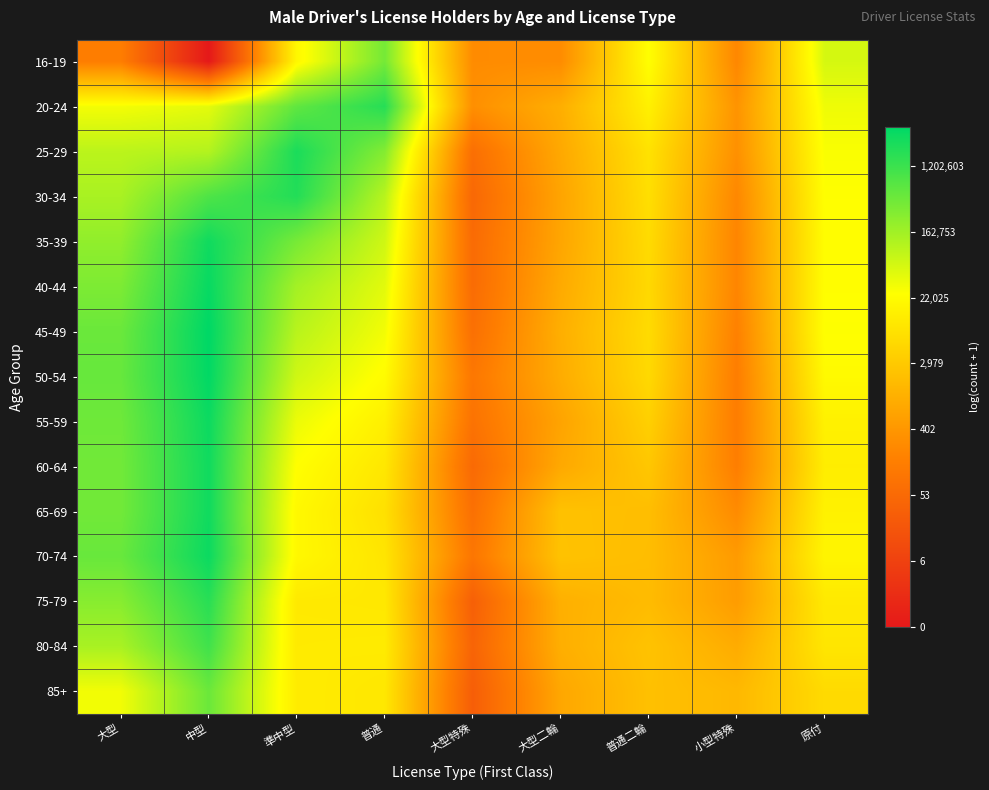

Reading left to right, list all the values displayed in this chart.

16-19: 大型=5.0	中型=0.0	準中型=9.8	普通=12.9	大型特殊=5.6	大型二輪=5.6	普通二輪=10.1	小型特殊=5.4	原付=11.0
20-24: 大型=10.3	中型=10.6	準中型=13.3	普通=14.4	大型特殊=5.7	大型二輪=6.9	普通二輪=9.6	小型特殊=5.9	原付=10.4
25-29: 大型=11.5	中型=11.6	準中型=14.6	普通=12.6	大型特殊=4.3	大型二輪=6.7	普通二輪=9.0	小型特殊=5.8	原付=10.2
30-34: 大型=11.8	中型=13.6	準中型=14.5	普通=11.5	大型特殊=3.9	大型二輪=6.5	普通二輪=8.9	小型特殊=5.4	原付=10.1
35-39: 大型=12.3	中型=14.9	準中型=12.8	普通=11.1	大型特殊=4.1	大型二輪=6.6	普通二輪=8.7	小型特殊=5.3	原付=10.1
40-44: 大型=12.7	中型=15.0	準中型=11.9	普通=10.7	大型特殊=4.1	大型二輪=6.8	普通二輪=8.6	小型特殊=5.3	原付=10.1
45-49: 大型=13.1	中型=15.2	準中型=11.5	普通=10.4	大型特殊=4.3	大型二輪=7.0	普通二輪=8.7	小型特殊=5.1	原付=10.1
50-54: 大型=13.1	中型=15.1	準中型=11.1	普通=10.0	大型特殊=4.7	大型二輪=6.9	普通二輪=8.6	小型特殊=5.0	原付=9.9
55-59: 大型=13.0	中型=14.9	準中型=10.5	普通=9.5	大型特殊=4.5	大型二輪=6.5	普通二輪=8.3	小型特殊=5.0	原付=9.6
60-64: 大型=12.9	中型=14.8	準中型=10.1	普通=9.2	大型特殊=4.0	大型二輪=6.7	普通二輪=7.9	小型特殊=5.0	原付=9.4
65-69: 大型=12.9	中型=14.9	準中型=9.9	普通=8.9	大型特殊=4.3	大型二輪=7.7	普通二輪=7.6	小型特殊=5.5	原付=9.6
70-74: 大型=13.1	中型=14.9	準中型=9.9	普通=9.1	大型特殊=4.6	大型二輪=7.7	普通二輪=7.5	小型特殊=6.2	原付=9.7
75-79: 大型=12.5	中型=14.4	準中型=9.3	普通=9.2	大型特殊=3.5	大型二輪=7.0	普通二輪=7.5	小型特殊=6.2	原付=9.3
80-84: 大型=11.8	中型=13.9	準中型=9.3	普通=9.3	大型特殊=3.7	大型二輪=7.0	普通二輪=7.7	小型特殊=6.8	原付=9.1
85+: 大型=10.4	中型=13.1	準中型=9.4	普通=9.2	大型特殊=3.4	大型二輪=6.7	普通二輪=7.7	小型特殊=7.3	原付=8.7